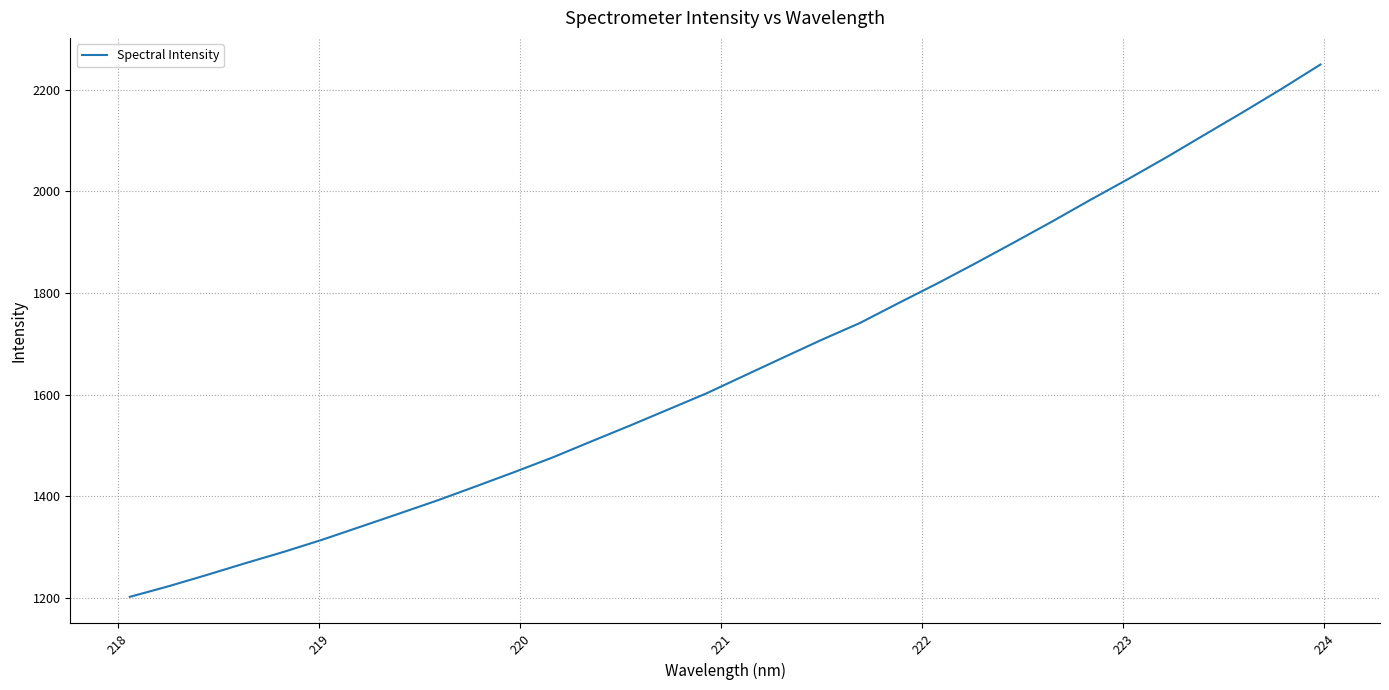

What is the minimum value shown in the chart?

1202.3